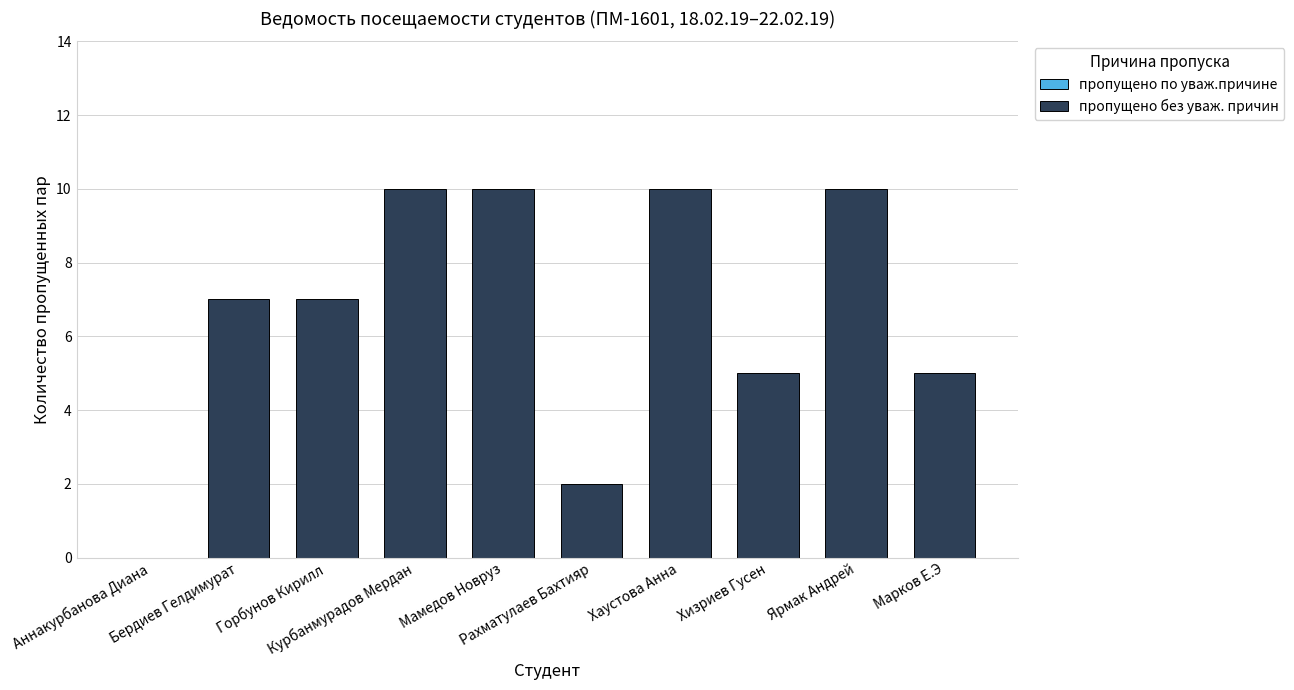

How many data points does each series have?

10